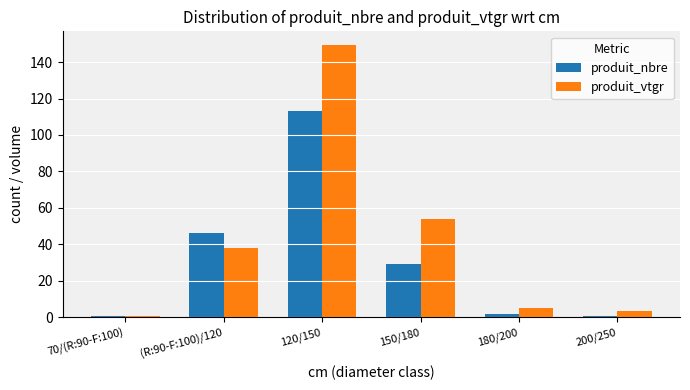

At which label is produit_nbre closest to 57?

(R:90-F:100)/120